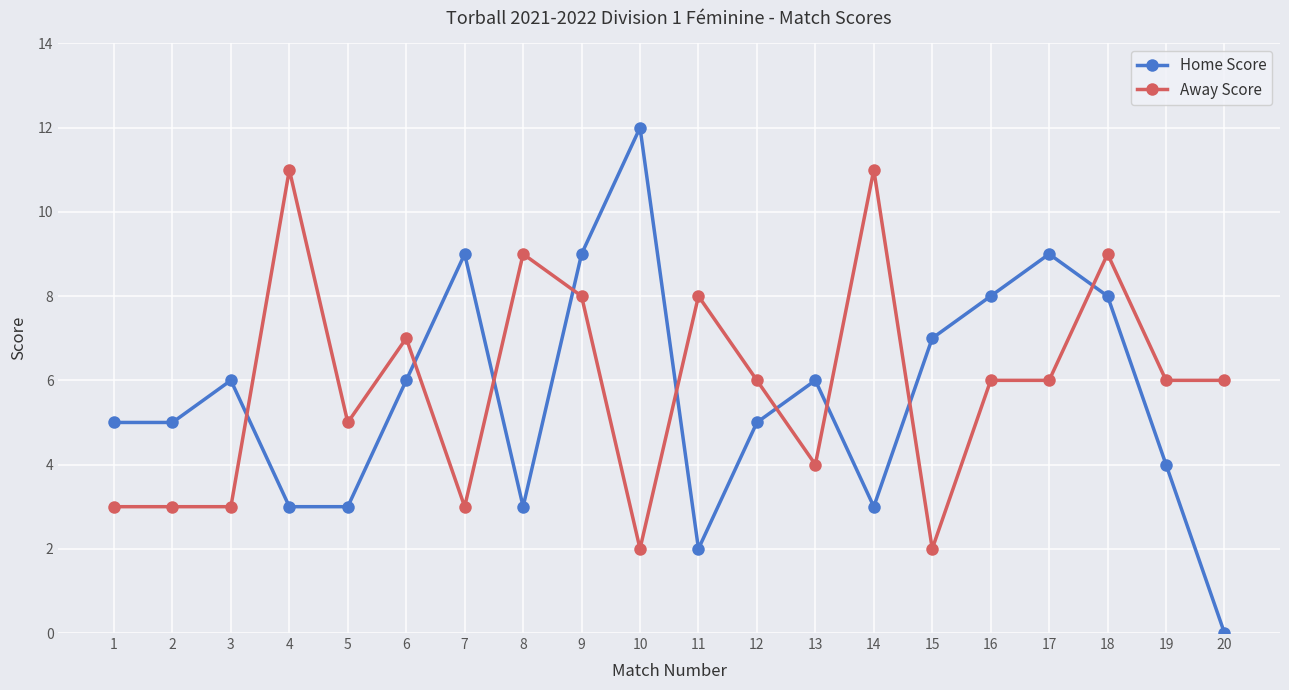

What is the difference between the second highest and second lowest values in the Home Score series?

7